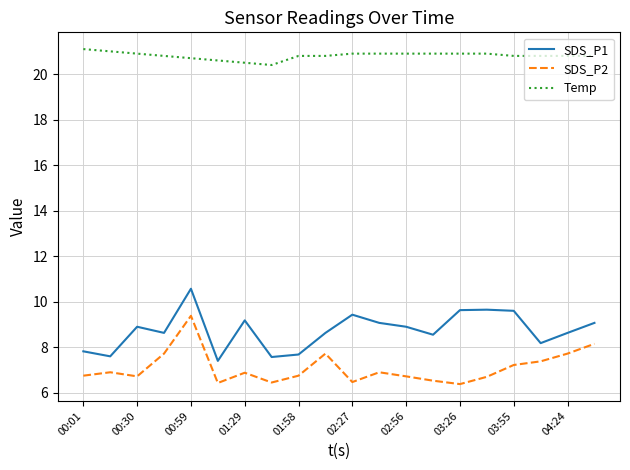

True or false: SDS_P2 and Temp cross at least once.

False